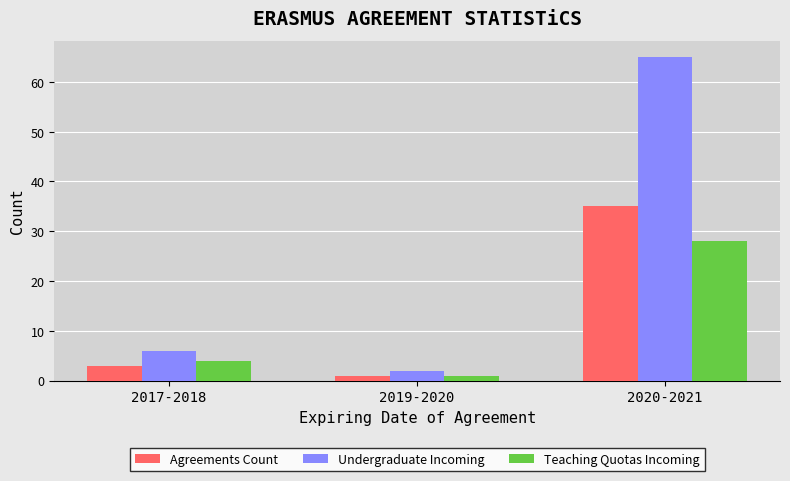

Which label corresponds to the smallest value in the chart?

2019-2020